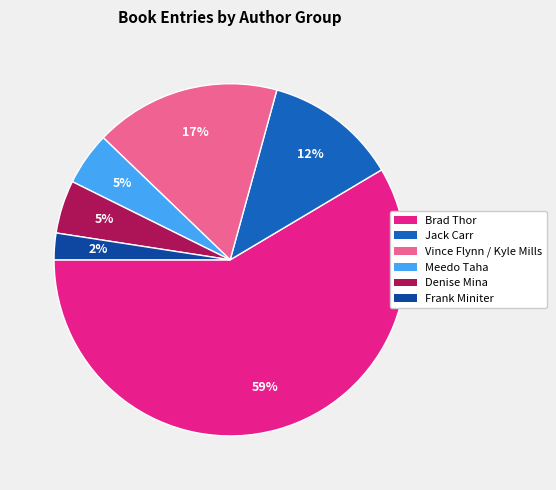

To the nearest percent, what is the average slice percentage?

17%